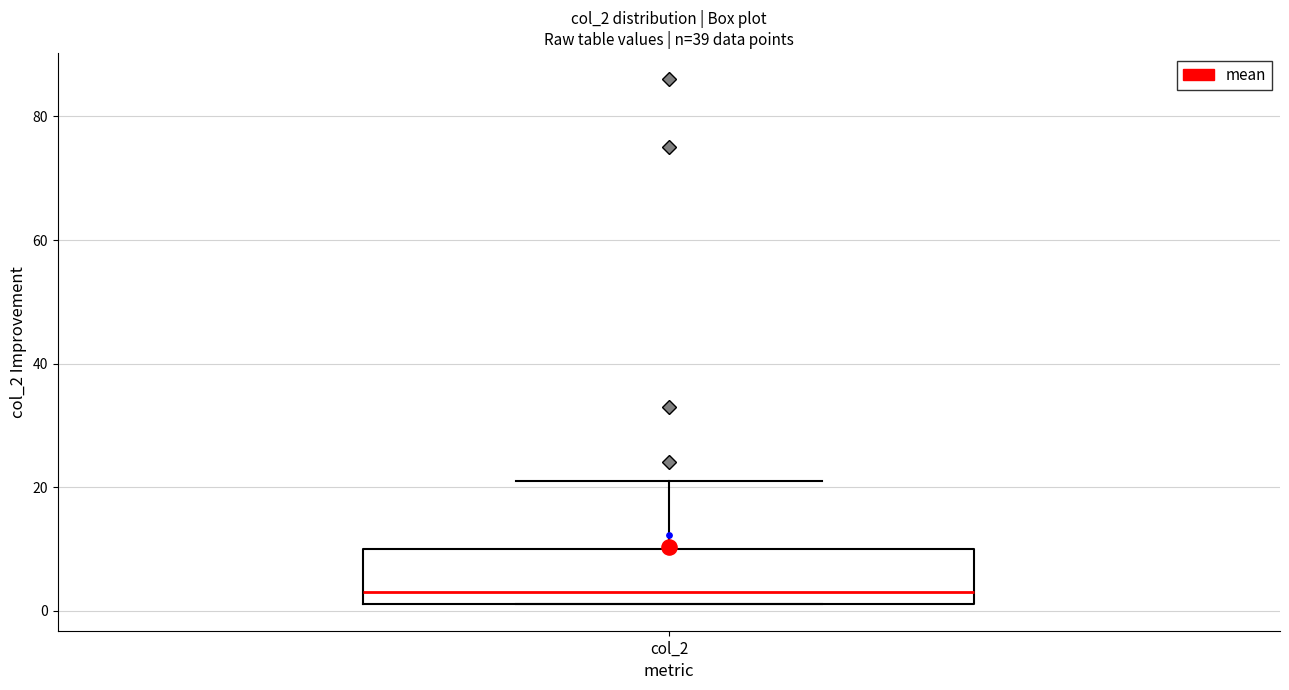

Where does the median line of the box for col_2 sit on the y-axis? The values are not printed on the chart, so give them approximately, as read against the axis.

4